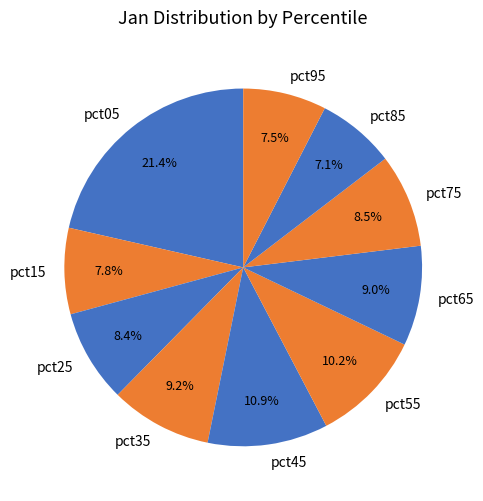

Which has a higher value, pct25 or pct95?

pct25